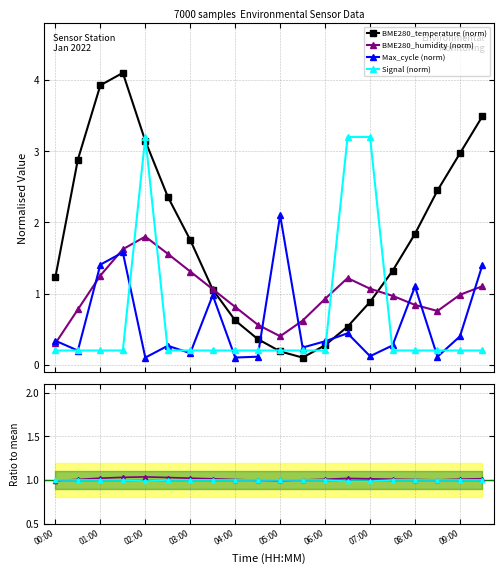

In BME280_humidity (norm), how many points are lower than both neighbors (excluding endpoints)?

2